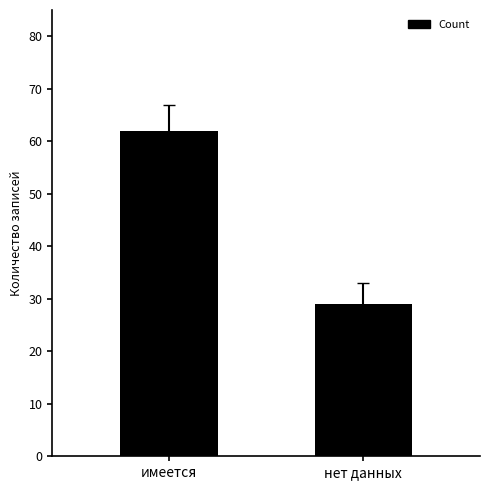

At which label is the value closest to 45?

нет данных